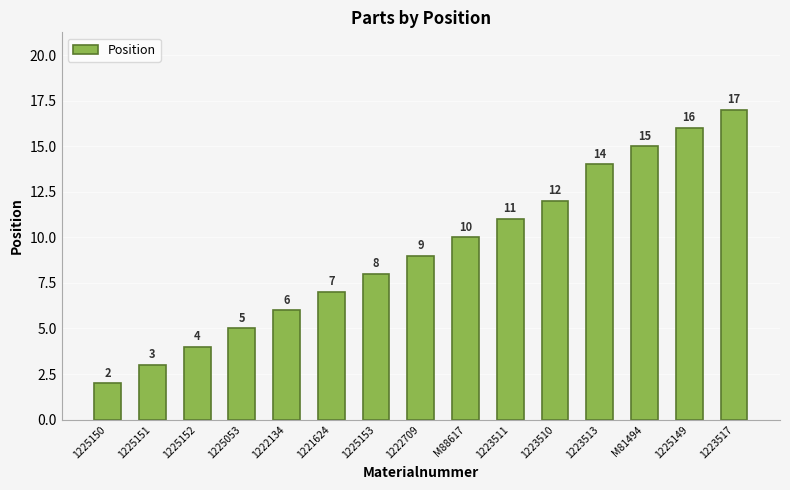

What position from the right is 1225153?

9